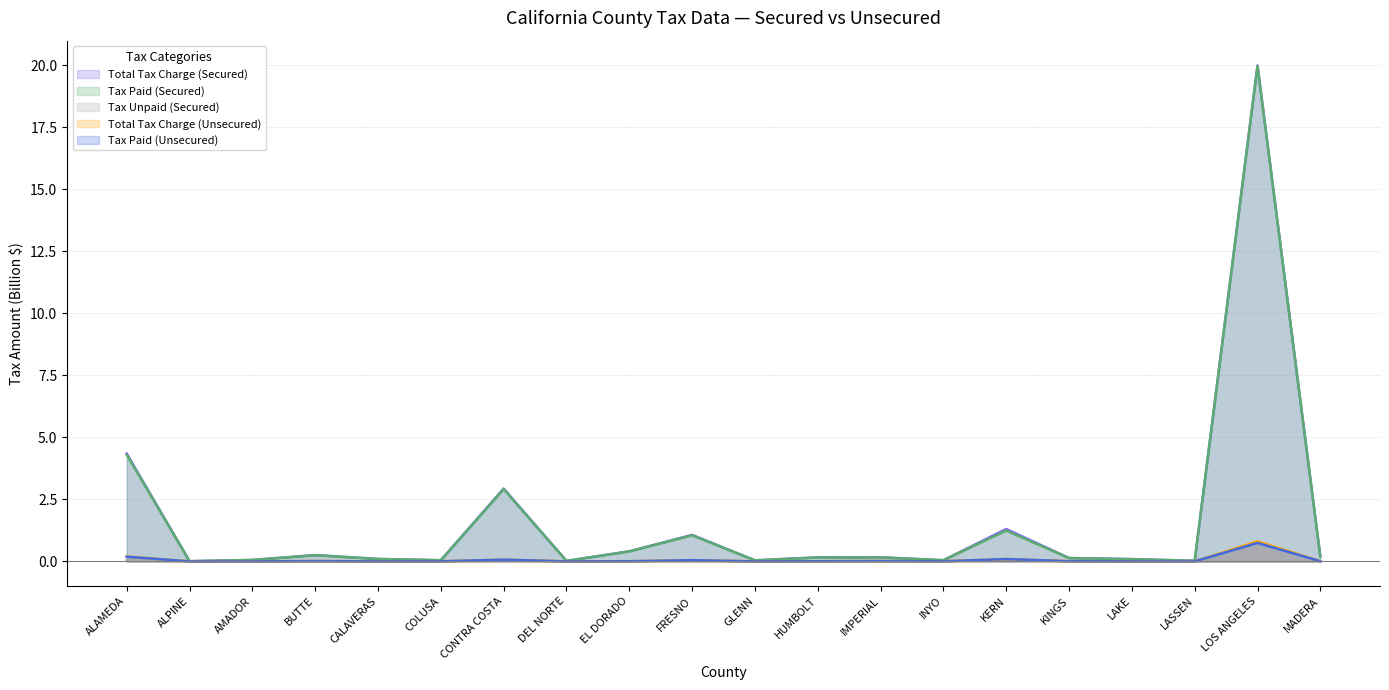

The value of Total Tax Charge (Unsecured) at HUMBOLT is 0.0. True or false?

True